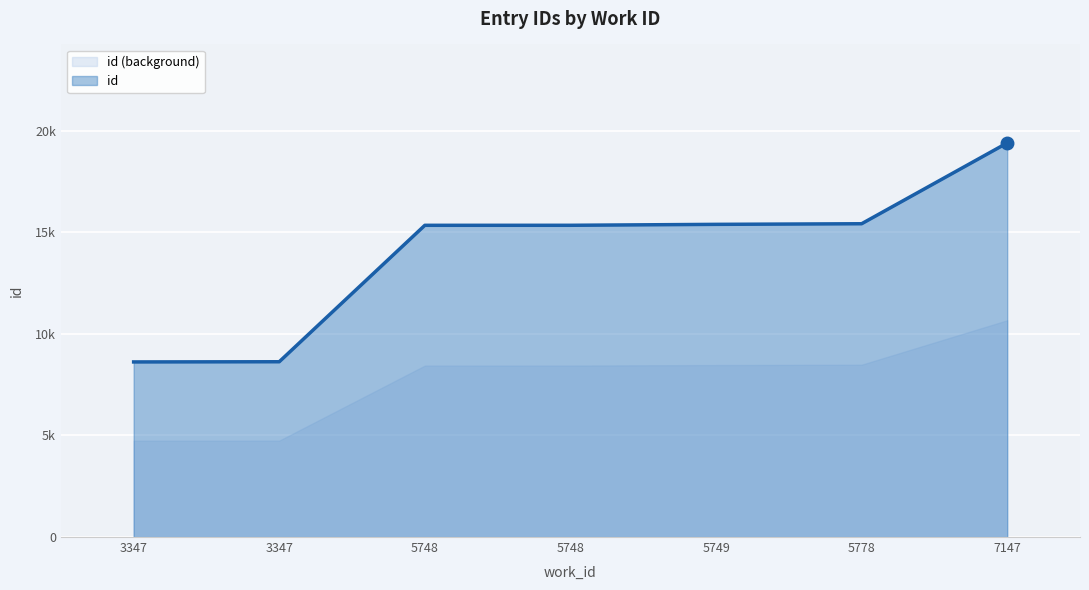

Where is the data nearest to the value 14010?

5748